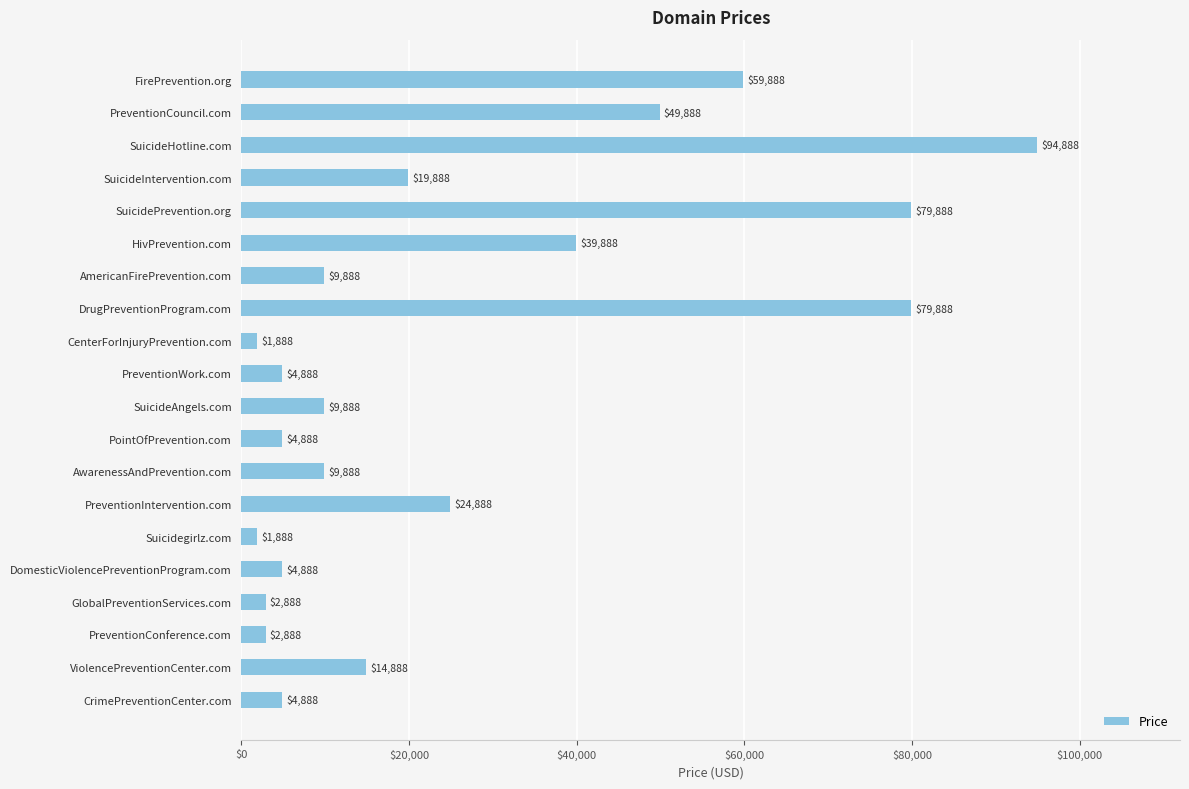

What is the smallest value displayed?

1888